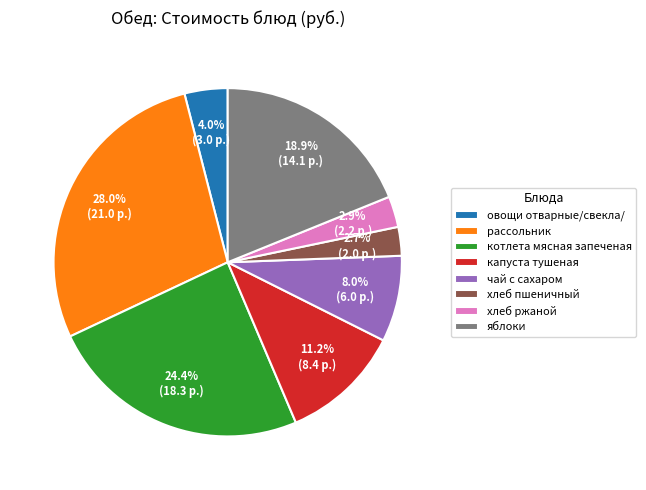

How many segments does this pie chart have?

8